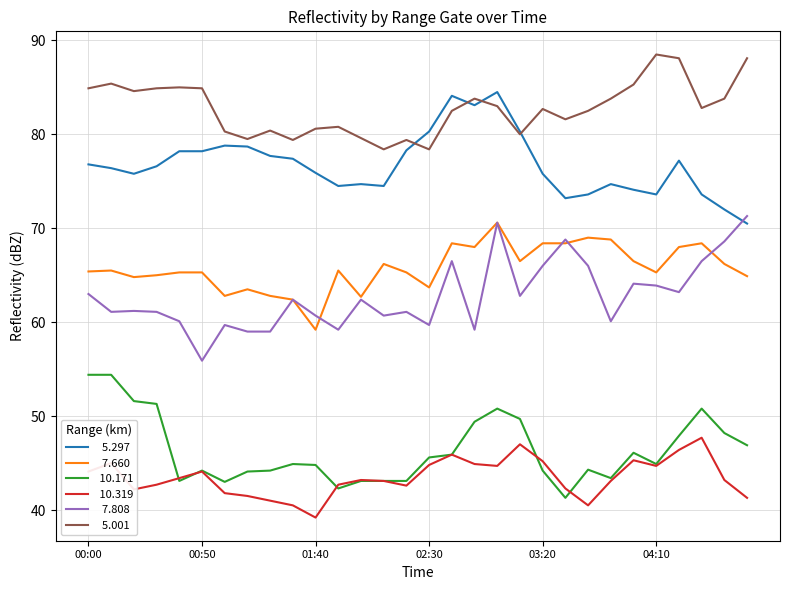

What is the maximum value shown in the chart?

88.5